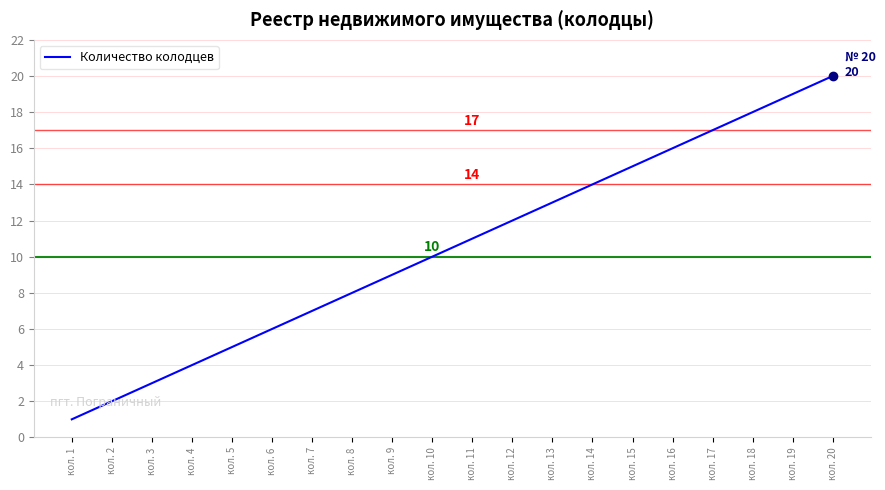

At which category does the chart reach its minimum across all series?

кол. 1